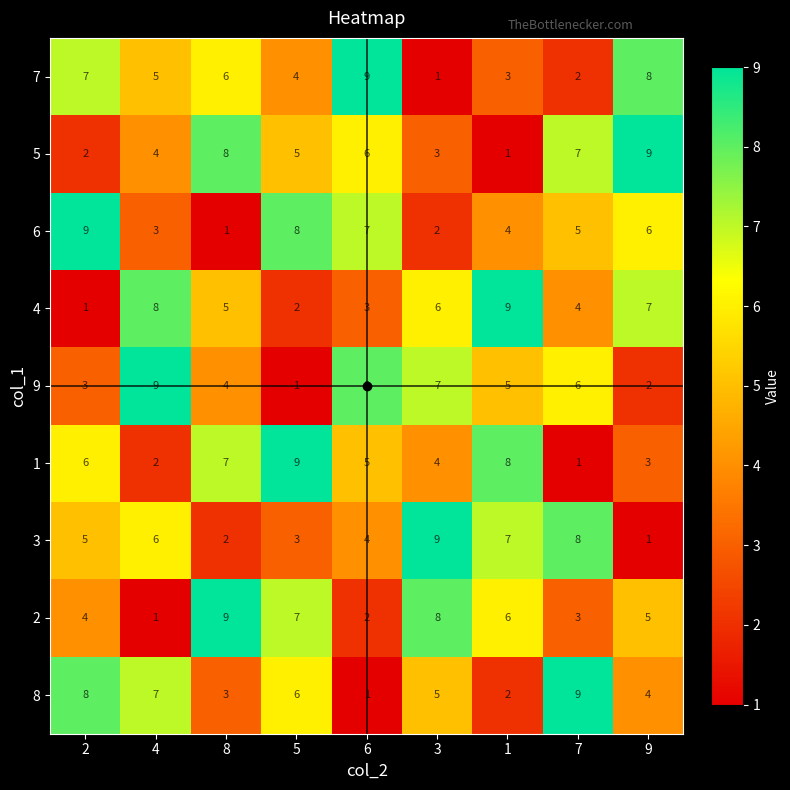

How many values in the 3 series are below 5?

4